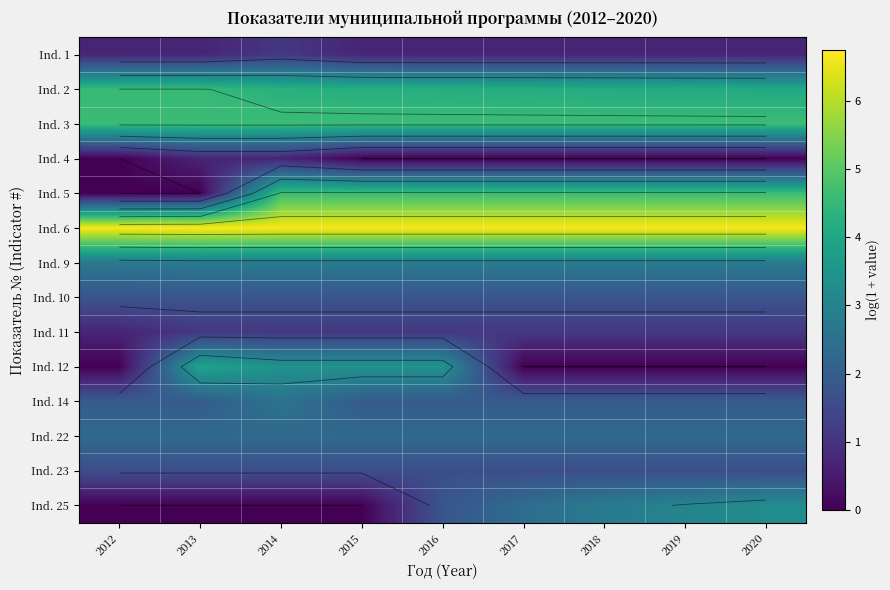

List the series in order of their peak value, lowest first.

Ind. 4, Ind. 1, Ind. 11, Ind. 23, Ind. 10, Ind. 22, Ind. 14, Ind. 9, Ind. 25, Ind. 12, Ind. 2, Ind. 3, Ind. 5, Ind. 6